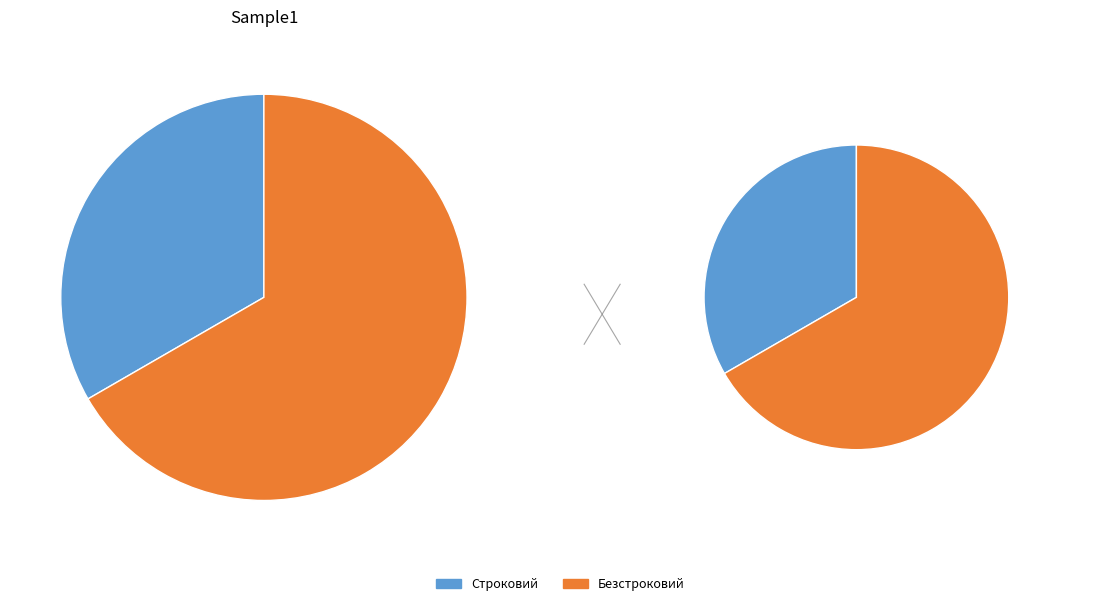

What is the largest slice in the pie chart?

Безстроковий